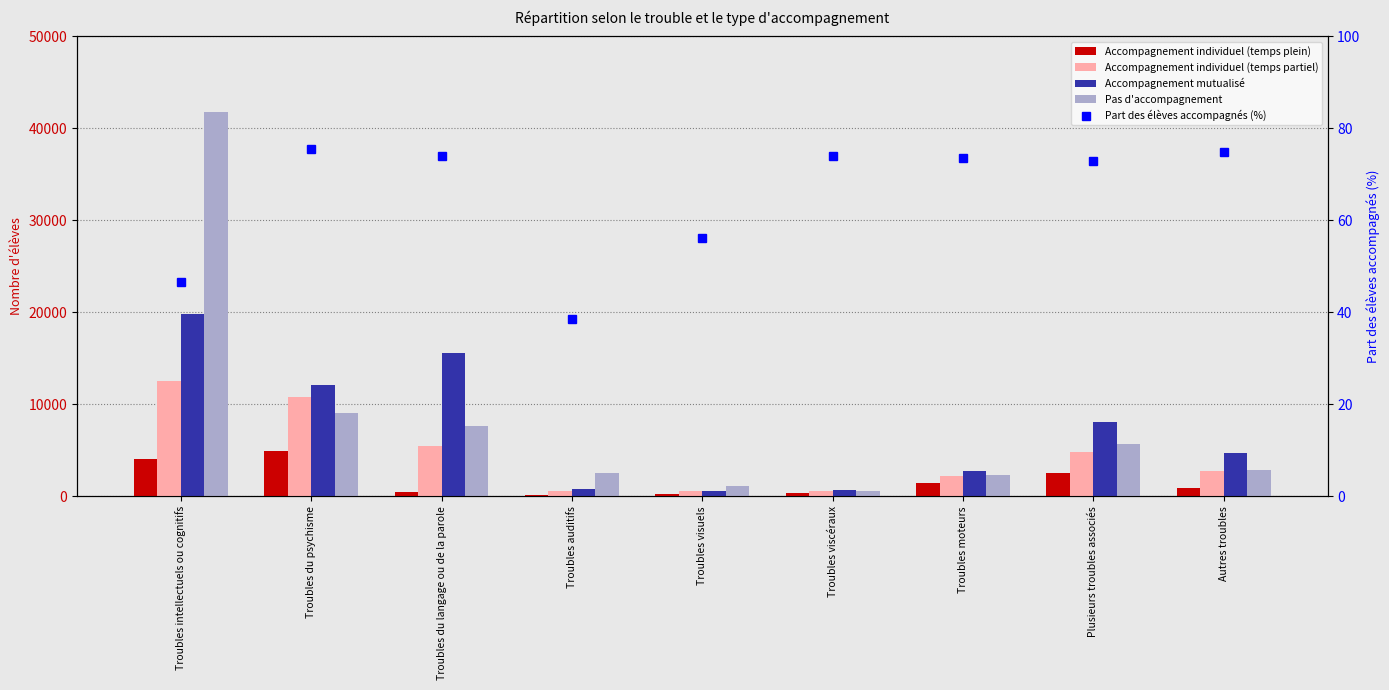

What is the value of the Accompagnement mutualisé bar at the 8th from the left?

8096.0